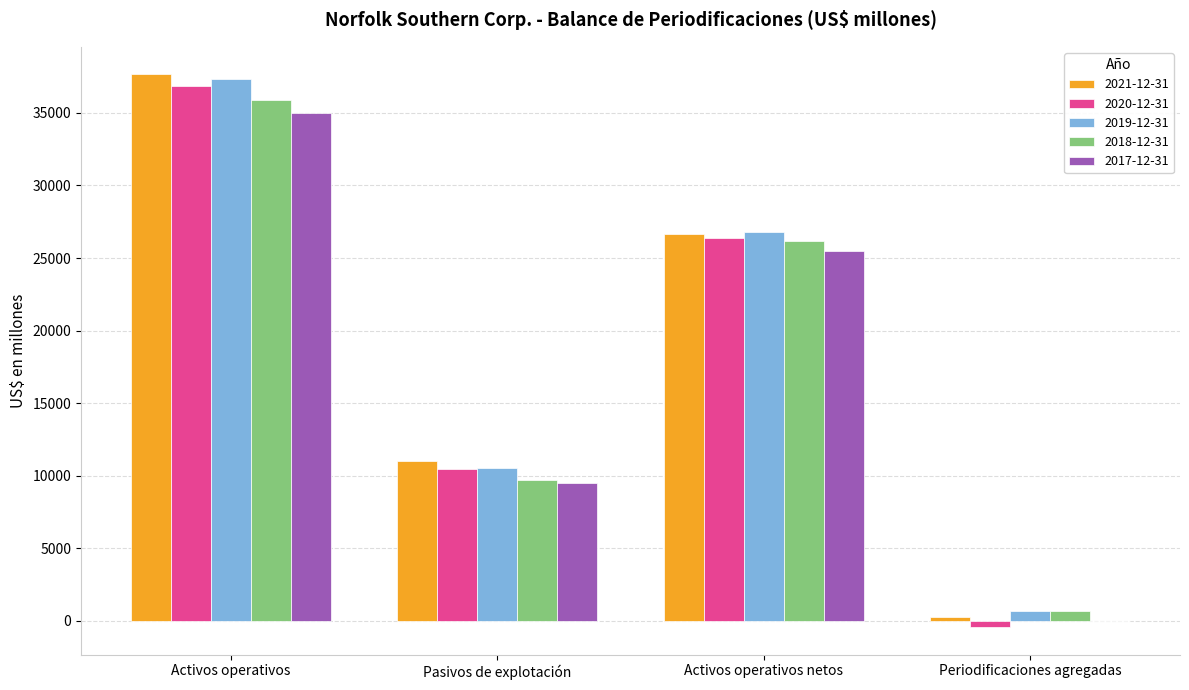

Reading left to right, list all the values displayed in this chart.

2021-12-31: 37654	11012	26642	285
2020-12-31: 36847	10490	26357	-443
2019-12-31: 37343	10543	26800	651
2018-12-31: 35881	9732	26149	644
2017-12-31: 35021	9516	25505	0